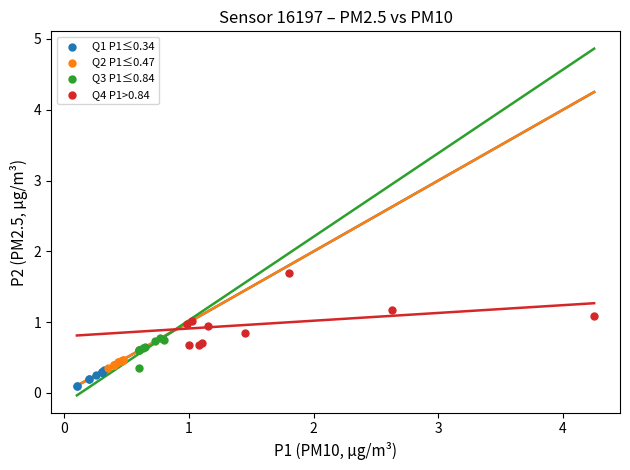

Which series reaches the maximum Y coordinate?

Q4 P1>0.84